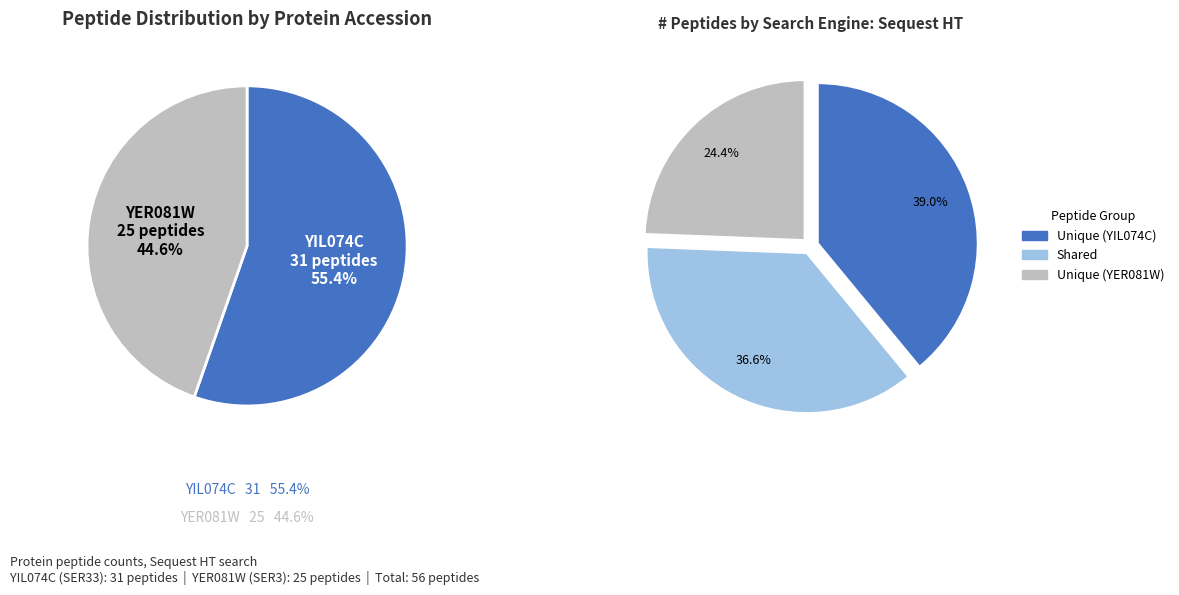

Rank the categories by value from highest to lowest.

YIL074C, YER081W